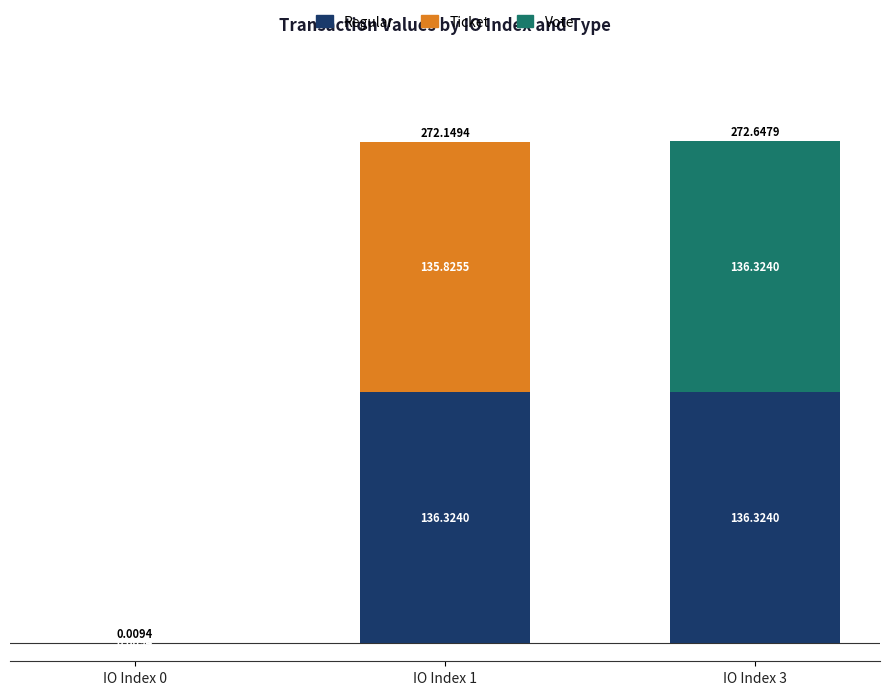

At which category is the sum across all series the highest?

IO Index 3